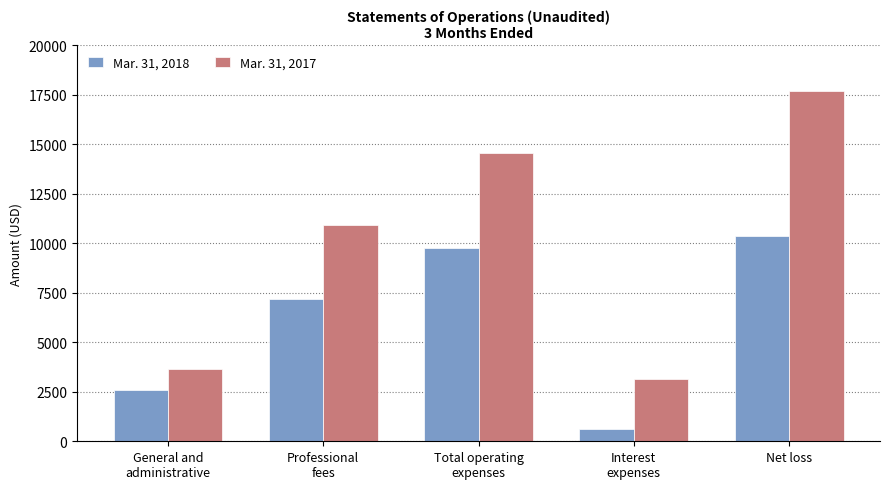

What is the spread (max minus min) of values at Professional
fees?

3714